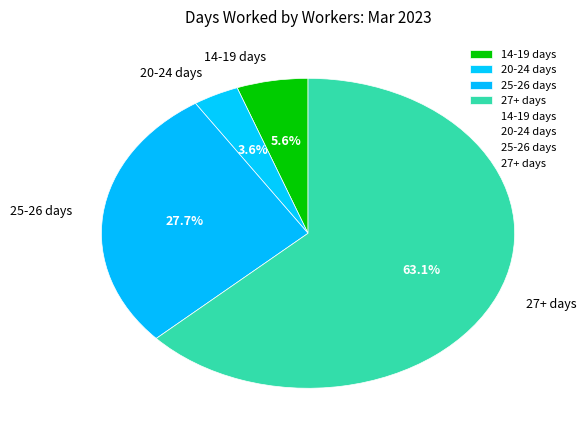

What is the total percentage of 14-19 days and 27+ days?

68.7%